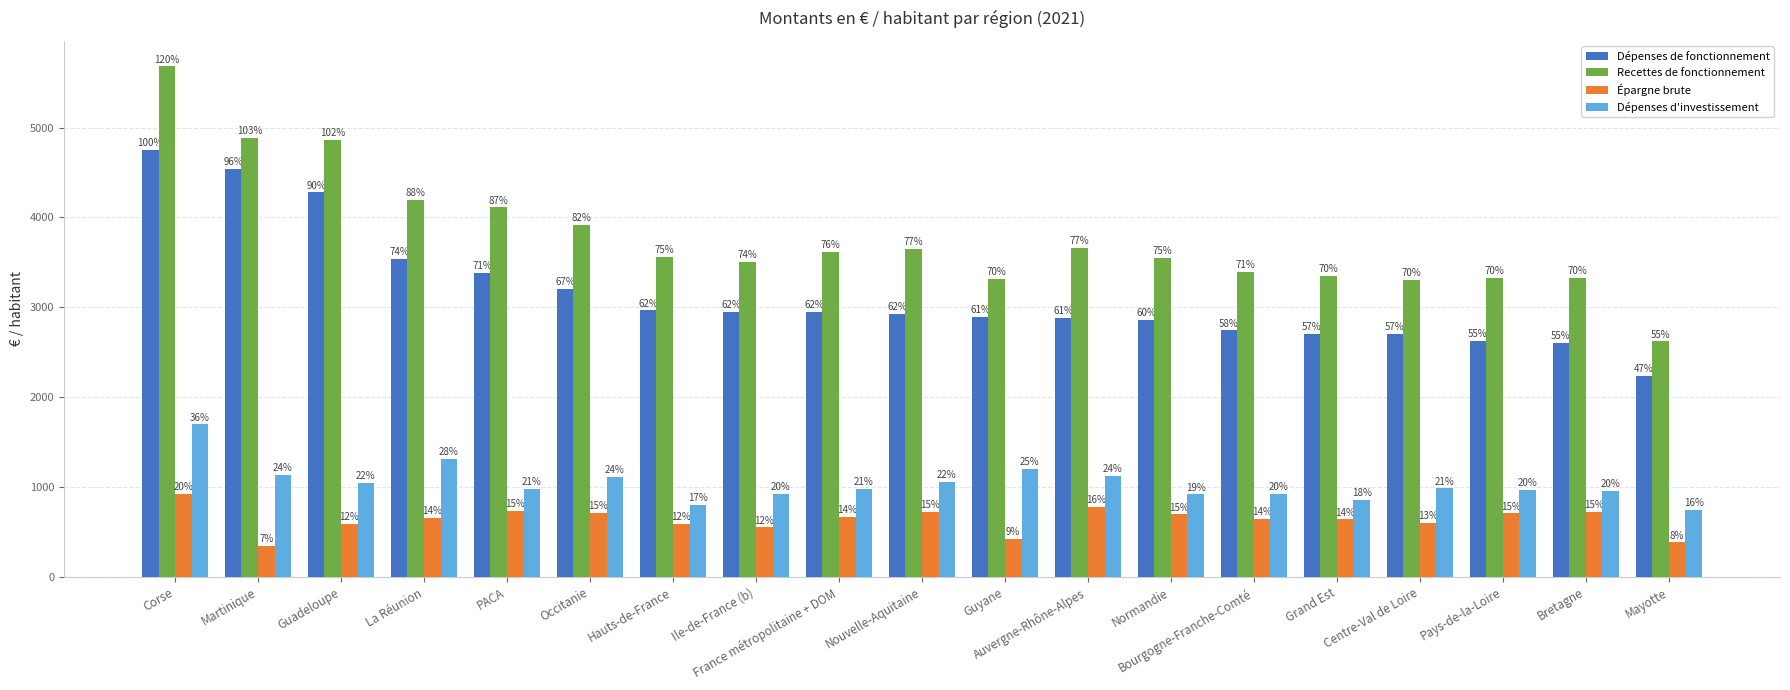

How many bars are there in total?

76